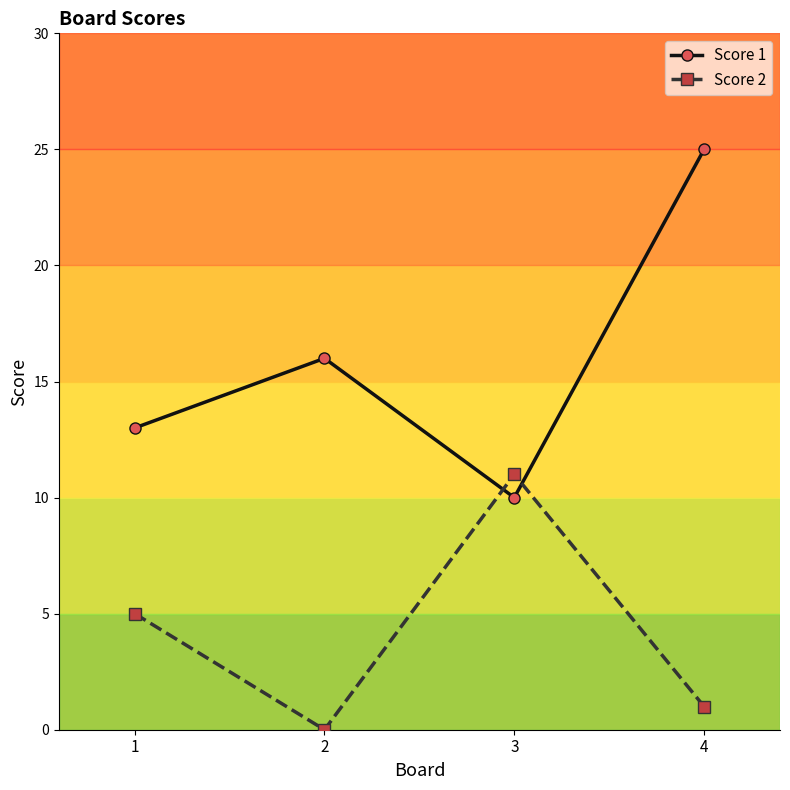

Is this an area chart (filled region under the line)?

No